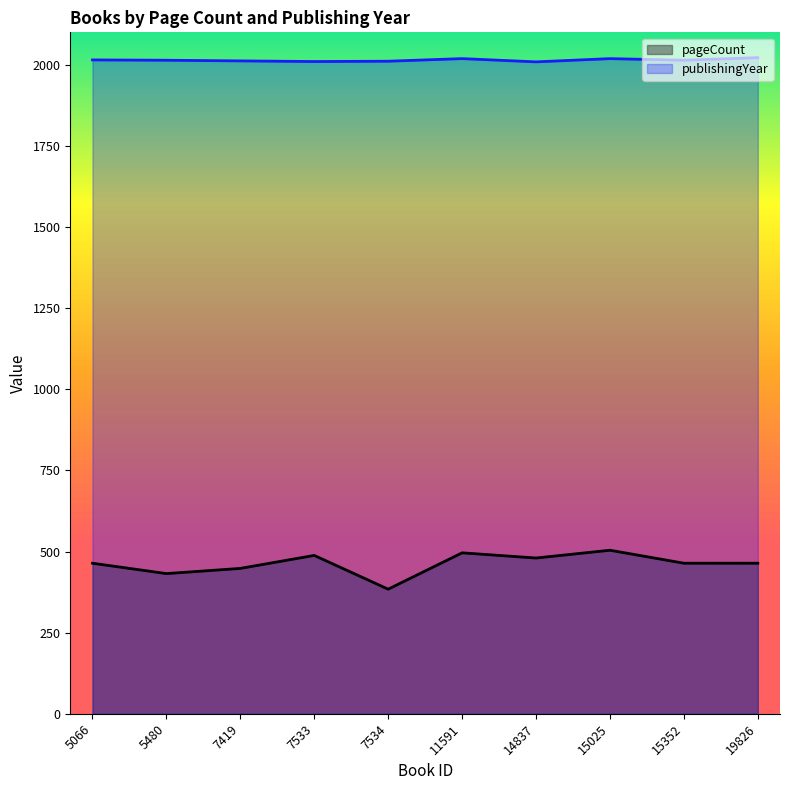

What is the difference between the maximum and minimum values in the publishingYear series?

13